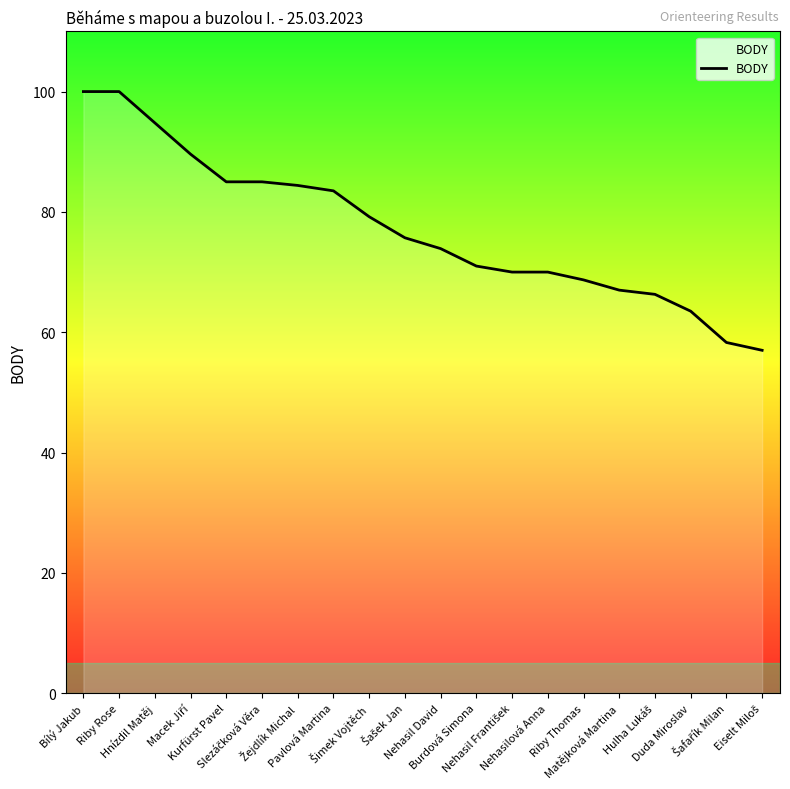

What is the difference between the maximum and minimum values?

43.0